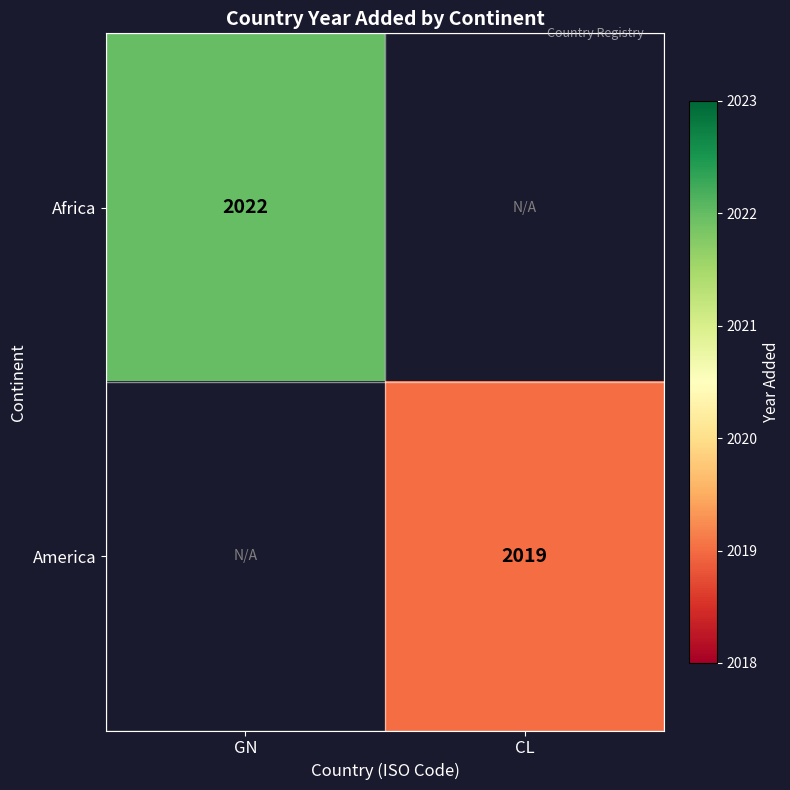

The value of America at CL is 605. True or false?

False